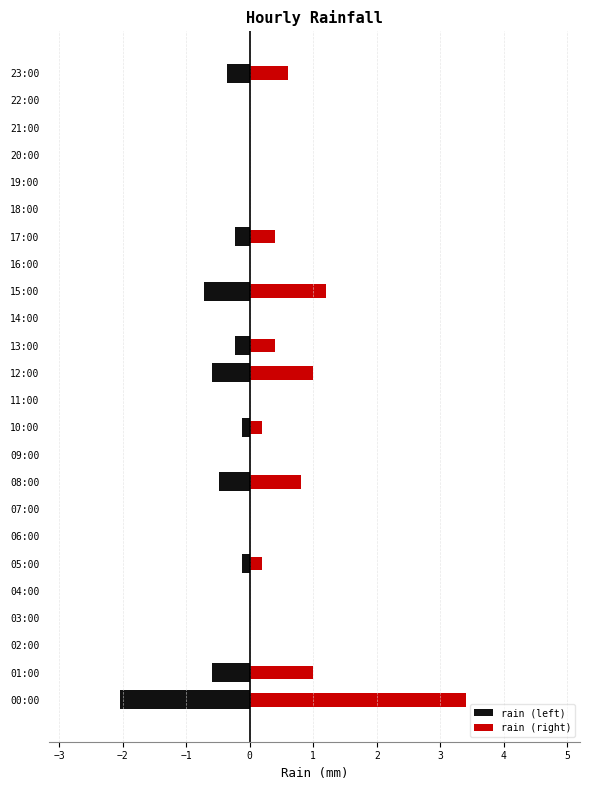

What is the label of the 15th bar from the left?

14:00